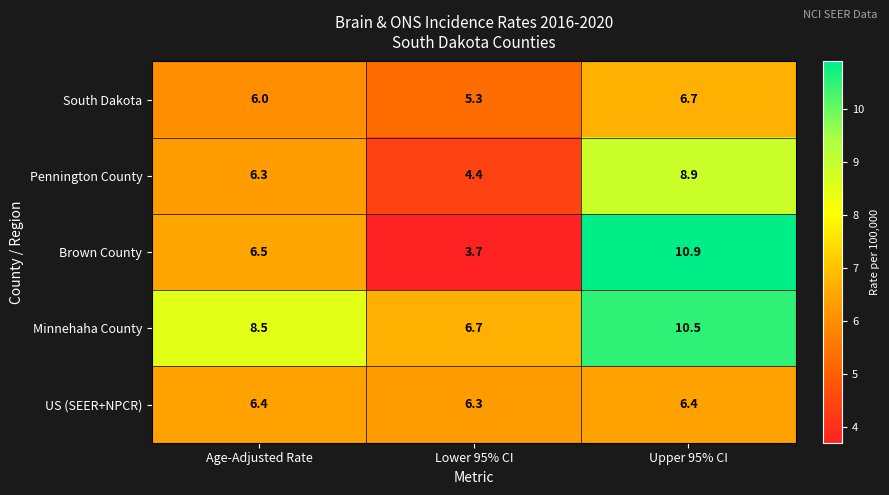

What is the total value across all series at Age-Adjusted Rate?

33.7